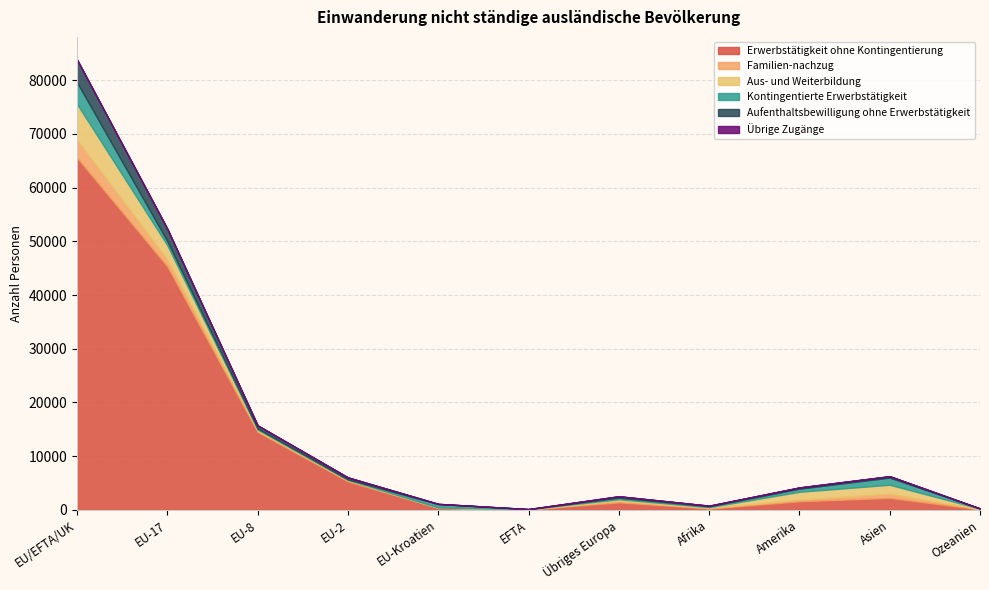

Where does the Familien-nachzug series first go above 264?

EU/EFTA/UK